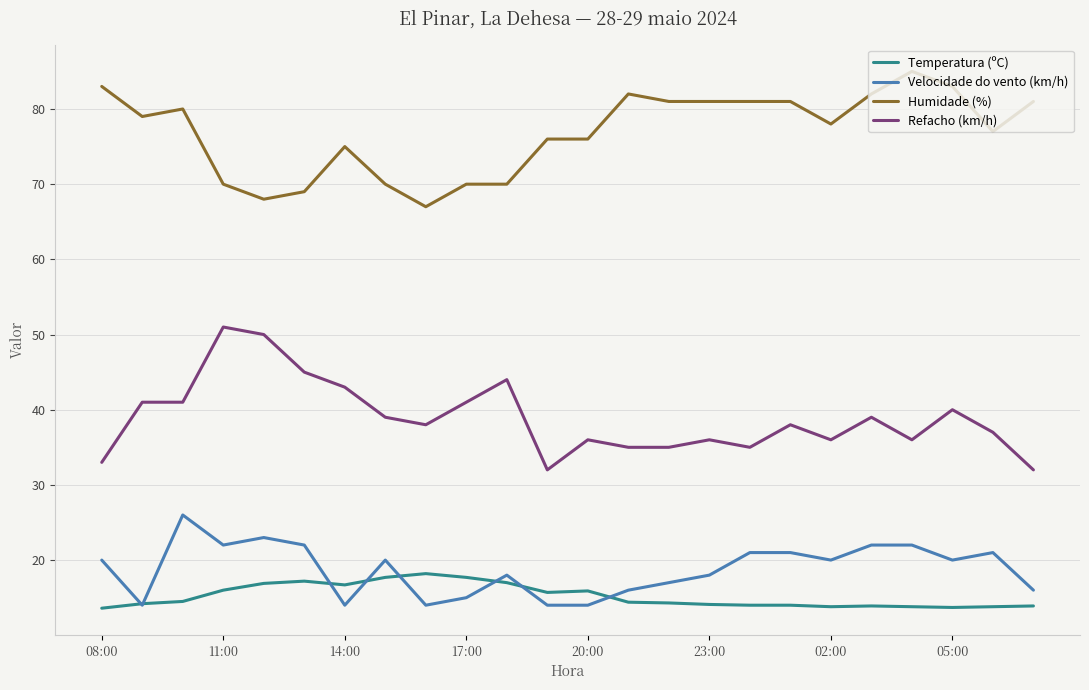

What is the sum of all Refacho (km/h) values?

933.0